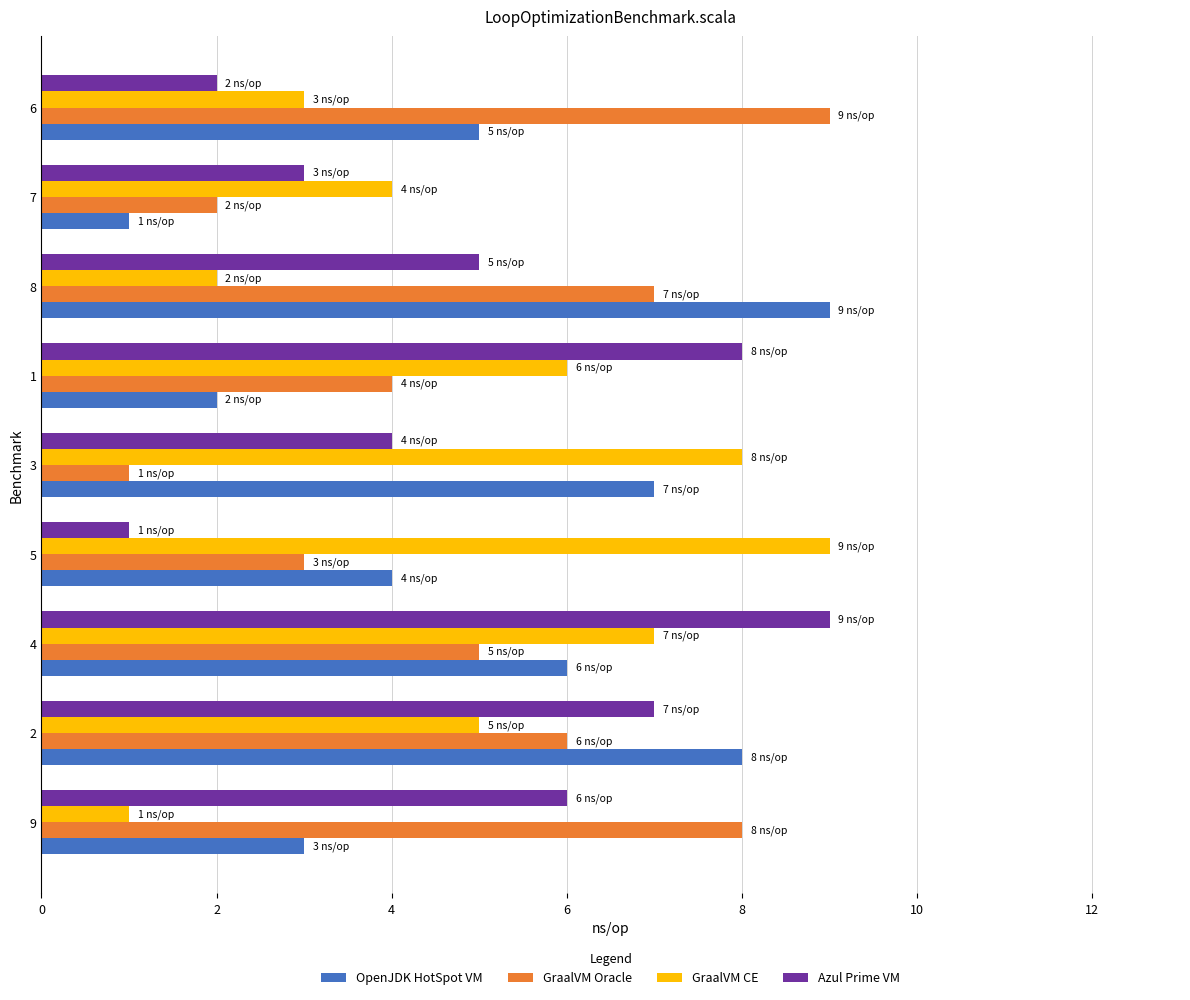

Which series changed the most between 2 and 3?

GraalVM Oracle